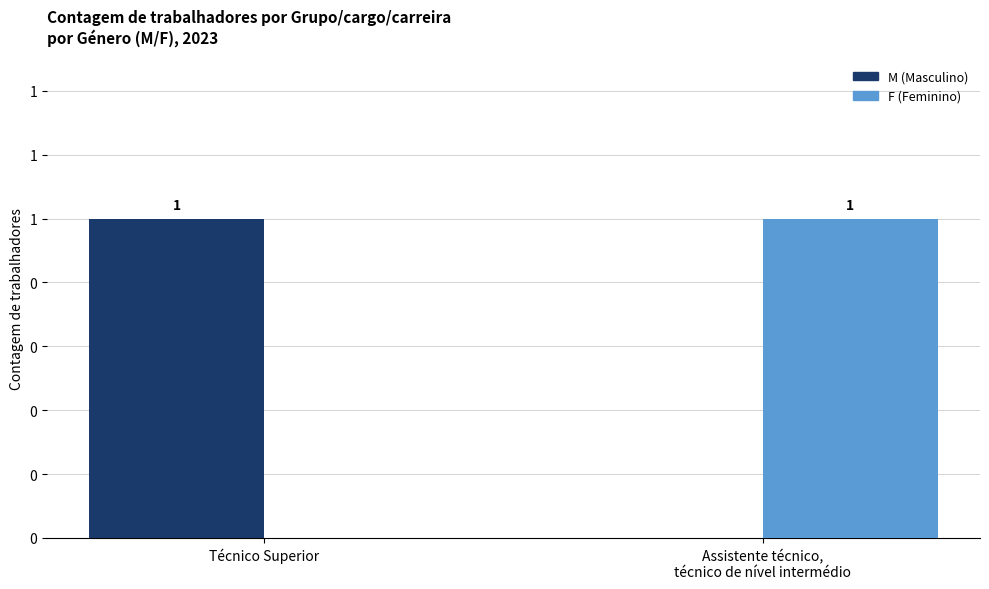

Between Assistente técnico,
técnico de nível intermédio and Técnico Superior, which is larger?

Técnico Superior